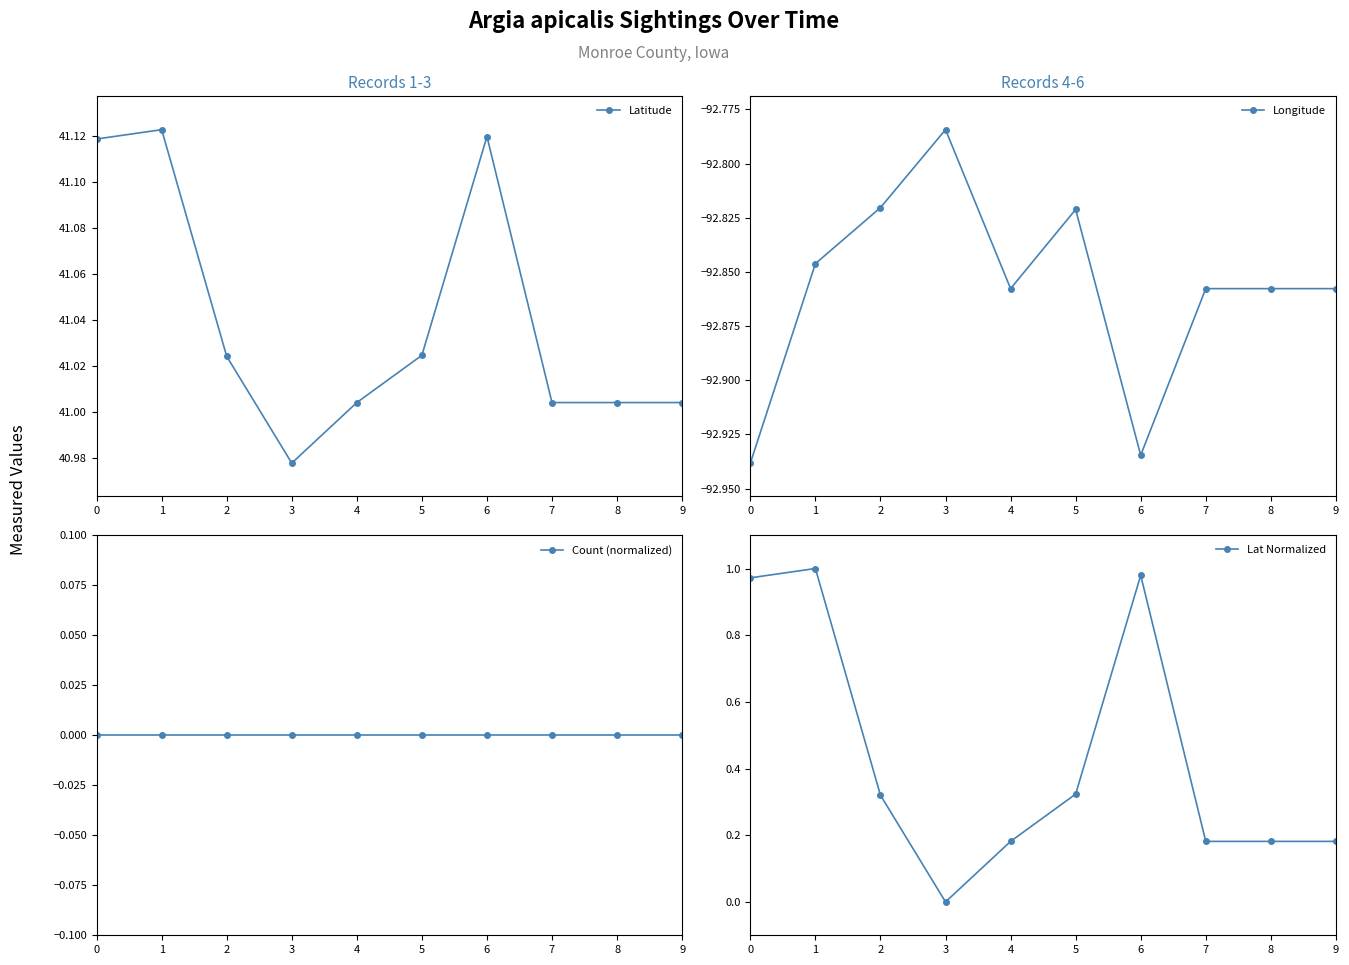

What is the value of the Latitude point at the 2nd from the left?

41.1